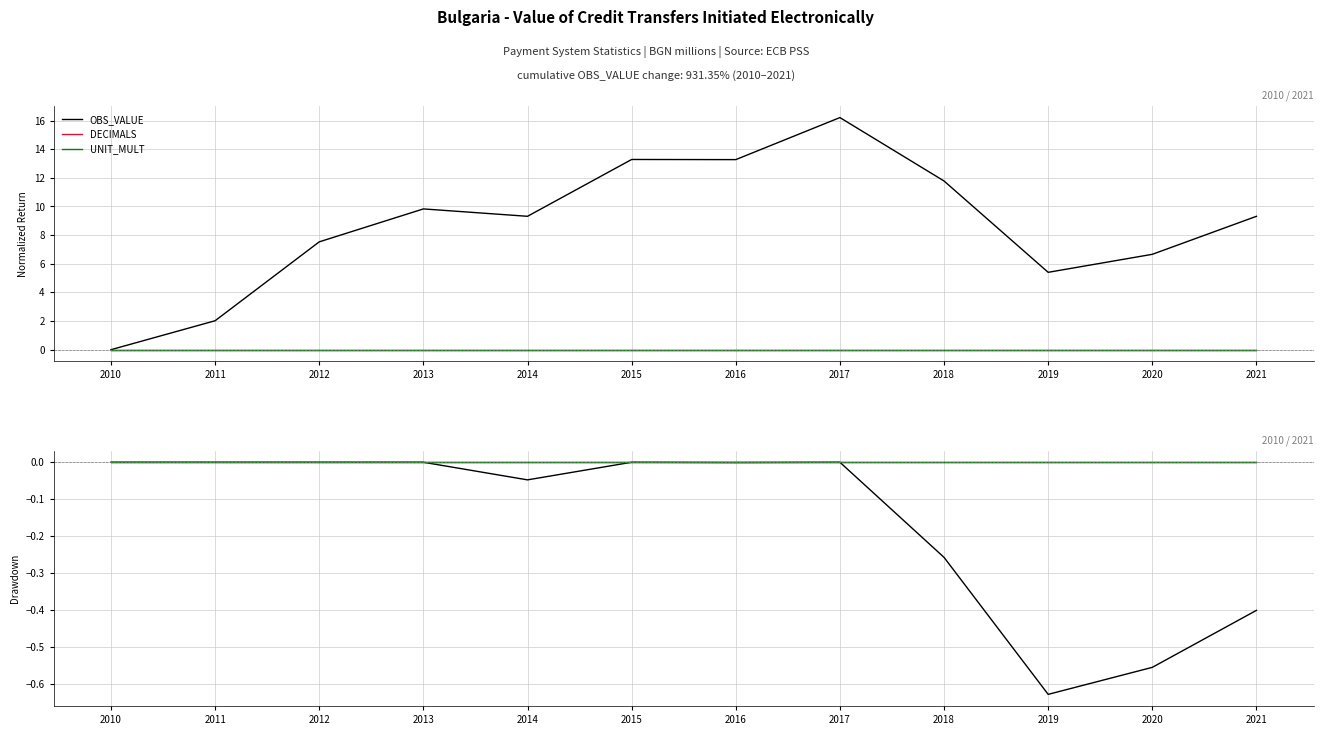

Reading left to right, extract all data points from this chart.

OBS_VALUE: 0.0	0.0	0.0	0.0	-0.0	0.0	-0.0	0.0	-0.3	-0.6	-0.6	-0.4
DECIMALS: 0.0	0.0	0.0	0.0	0.0	0.0	0.0	0.0	0.0	0.0	0.0	0.0
UNIT_MULT: 0.0	0.0	0.0	0.0	0.0	0.0	0.0	0.0	0.0	0.0	0.0	0.0